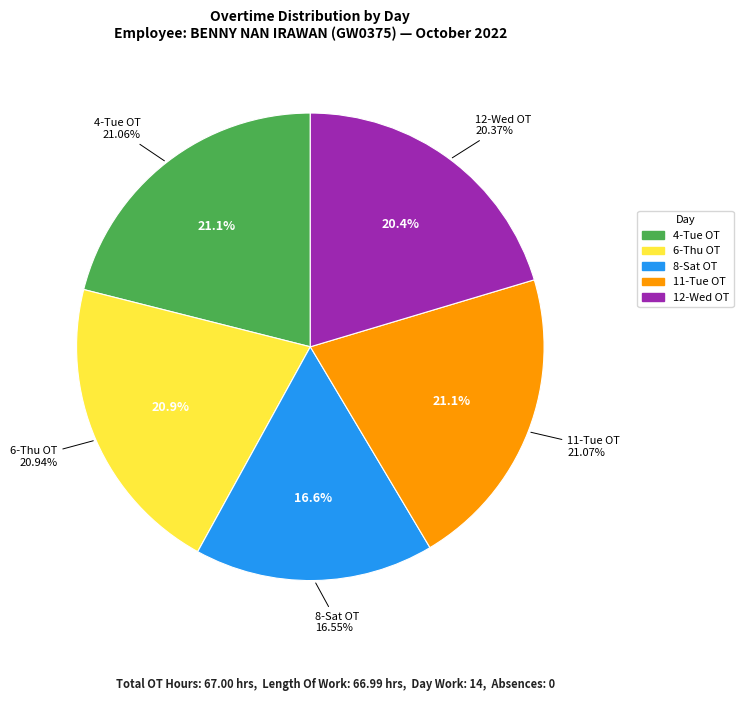

How many segments does this pie chart have?

5